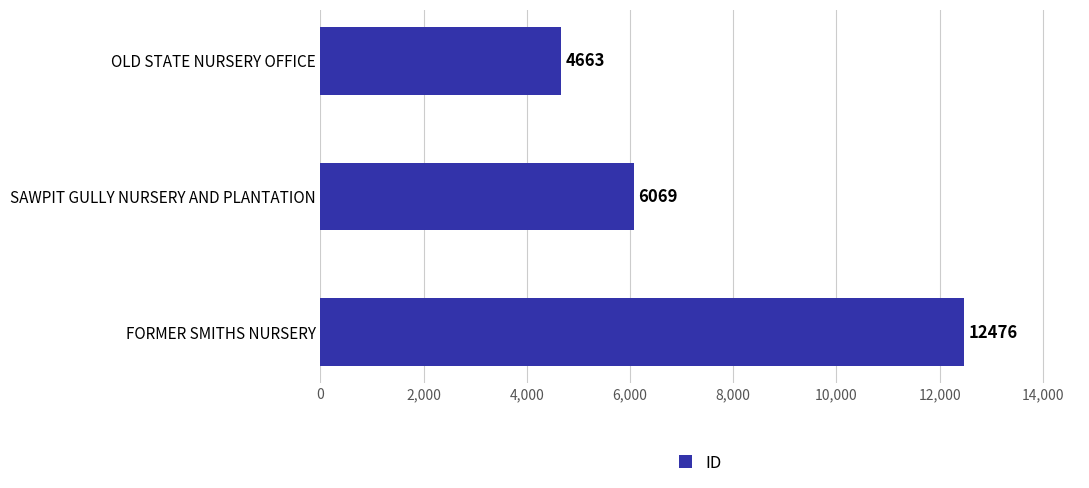

Which category has the highest value across all series?

FORMER SMITHS NURSERY